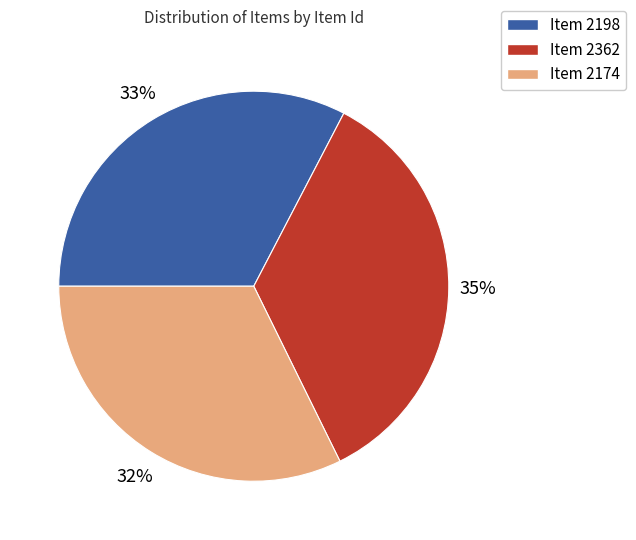

To the nearest percent, what portion does Item 2198 represent?

33%